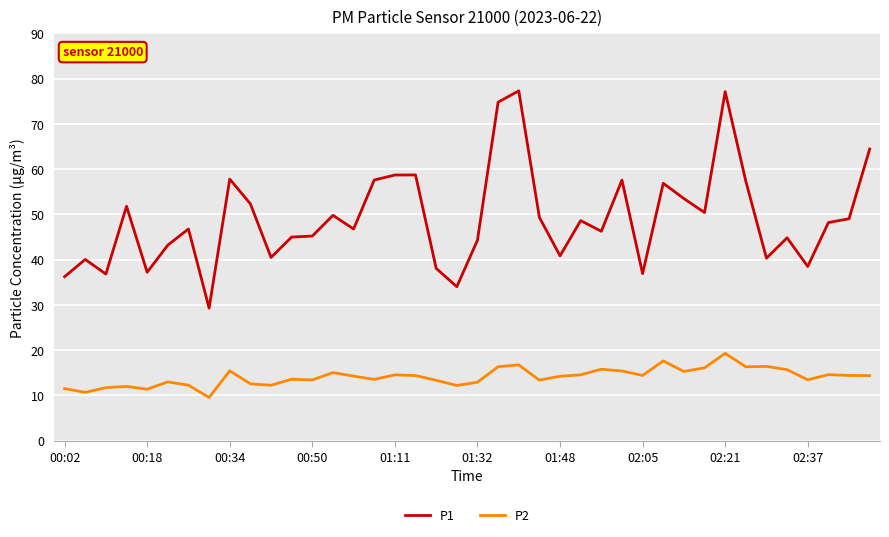

In P2, how many points are lower than both neighbors (excluding endpoints)?

12